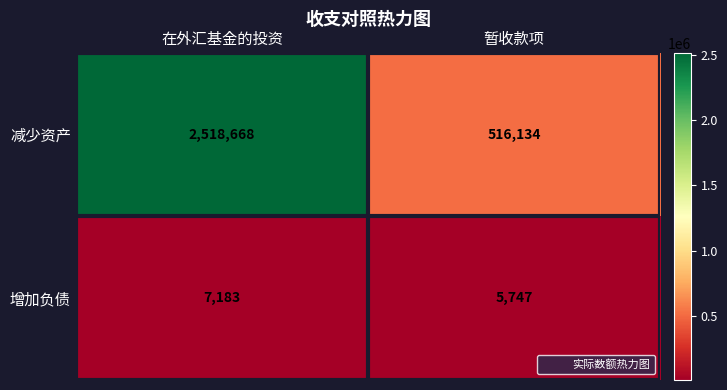

What is the total value across all series at 在外汇基金的投资?

2525851